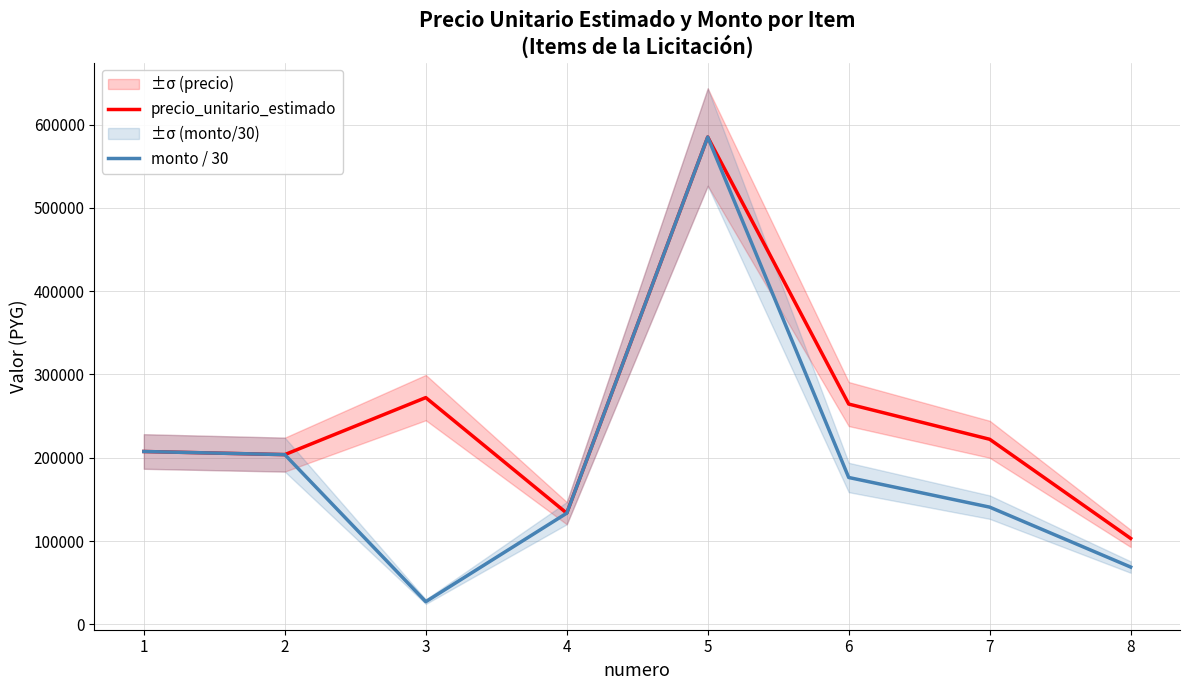

Which series has the largest range (max minus min)?

monto / 30